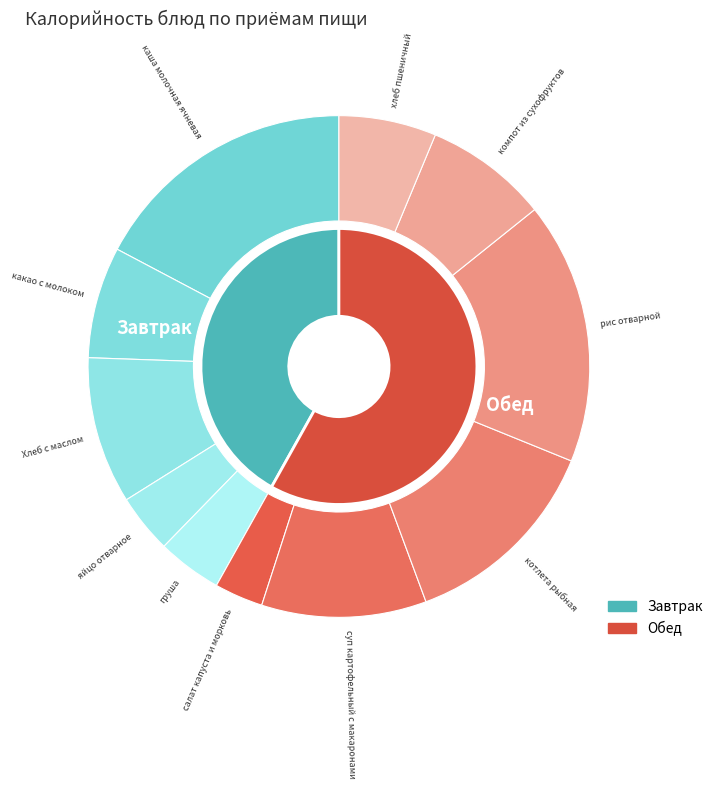

Which slice is the smallest?

салат капуста и морковь